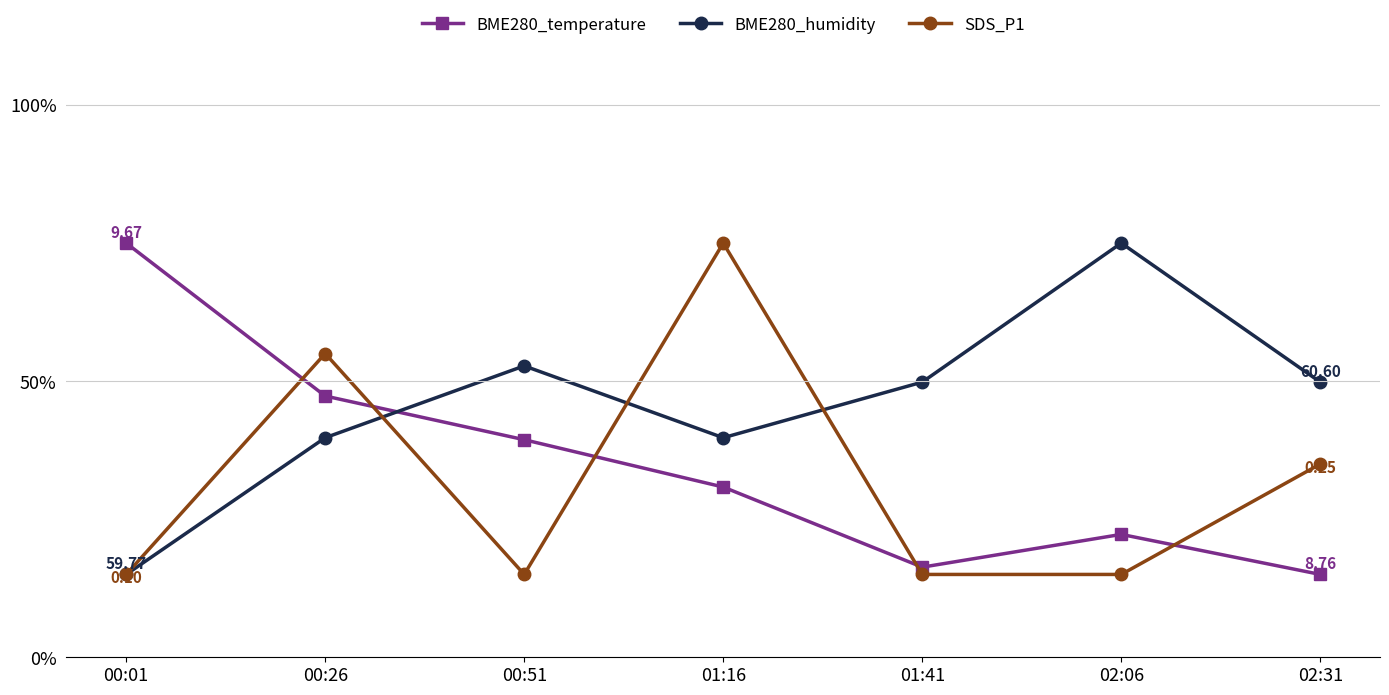

How many data points in BME280_humidity are less than 49?

3